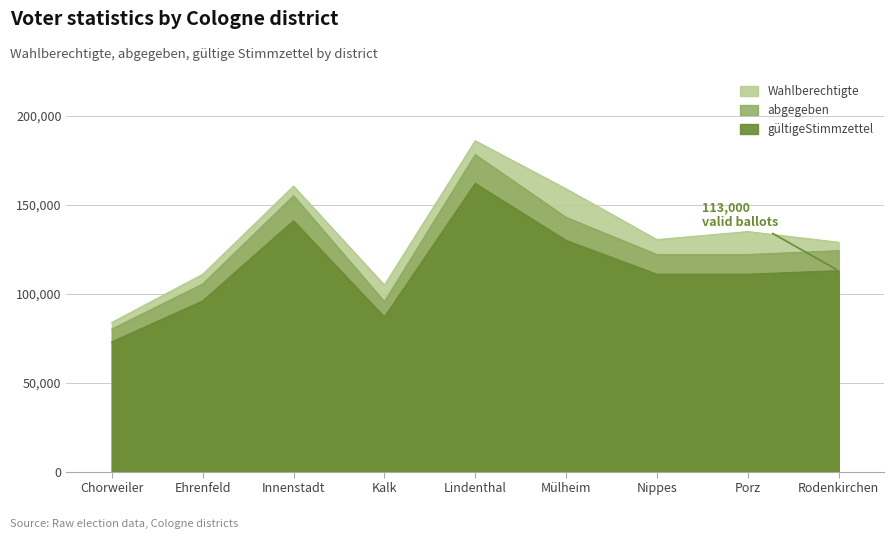

Reading left to right, extract all data points from this chart.

Wahlberechtigte: Chorweiler=84000	Ehrenfeld=111000	Innenstadt=160500	Kalk=105000	Lindenthal=186000	Mülheim=159000	Nippes=130500	Porz=135000	Rodenkirchen=129000
abgegeben: Chorweiler=80300	Ehrenfeld=105600	Innenstadt=155100	Kalk=95700	Lindenthal=178200	Mülheim=143000	Nippes=122100	Porz=122100	Rodenkirchen=124300
gültigeStimmzettel: Chorweiler=73000	Ehrenfeld=96000	Innenstadt=141000	Kalk=87000	Lindenthal=162000	Mülheim=130000	Nippes=111000	Porz=111000	Rodenkirchen=113000